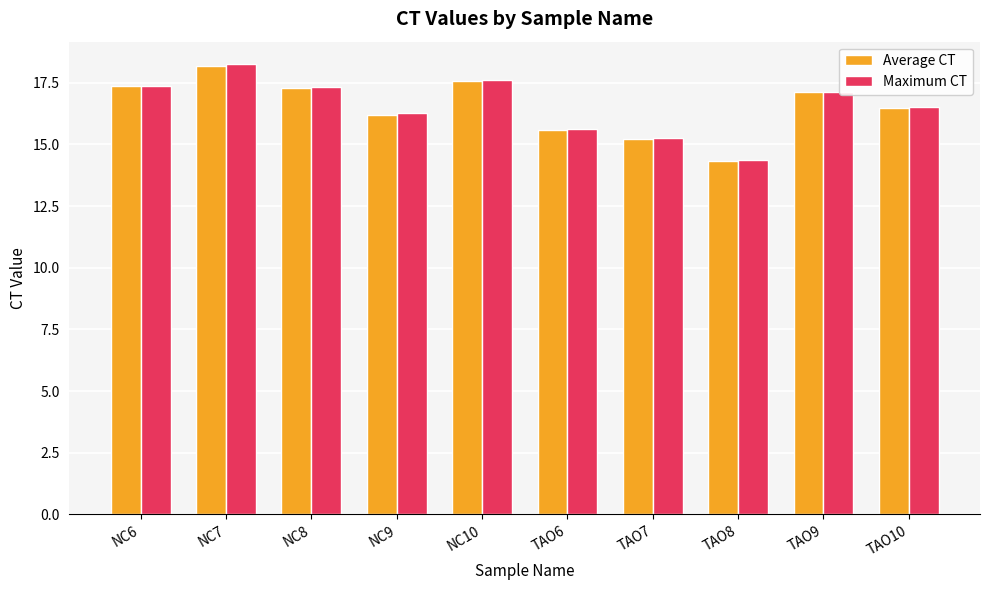

Which series changed the most between NC6 and TAO6?

Maximum CT